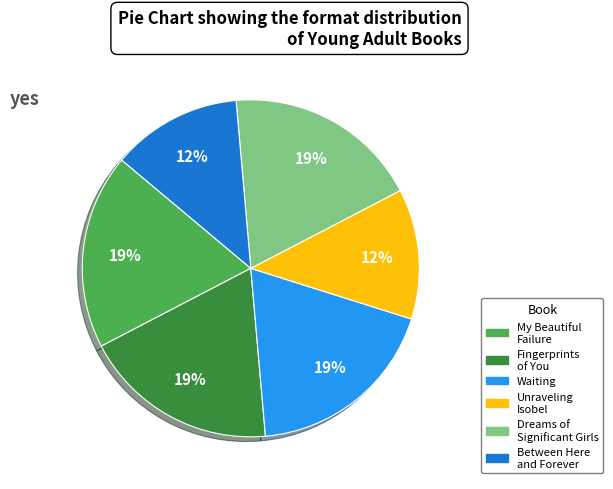

To the nearest percent, what is the combined percentage of Fingerprints of You and Between Here and Forever?

31%